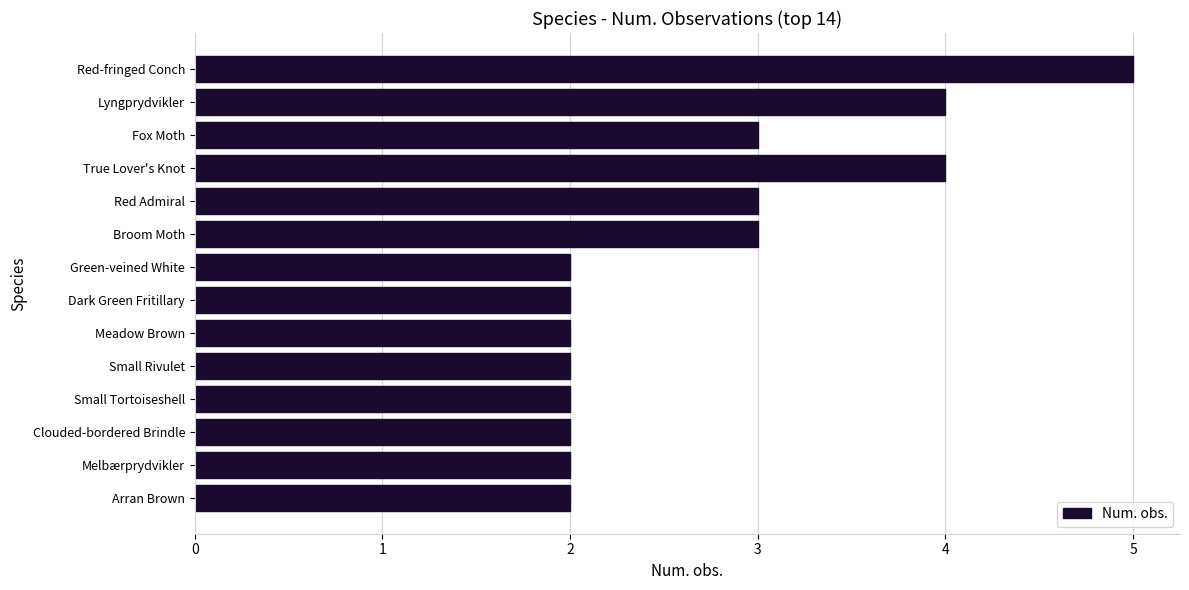

Approximately how many times larger is the value at Broom Moth compared to Red Admiral?

1.0